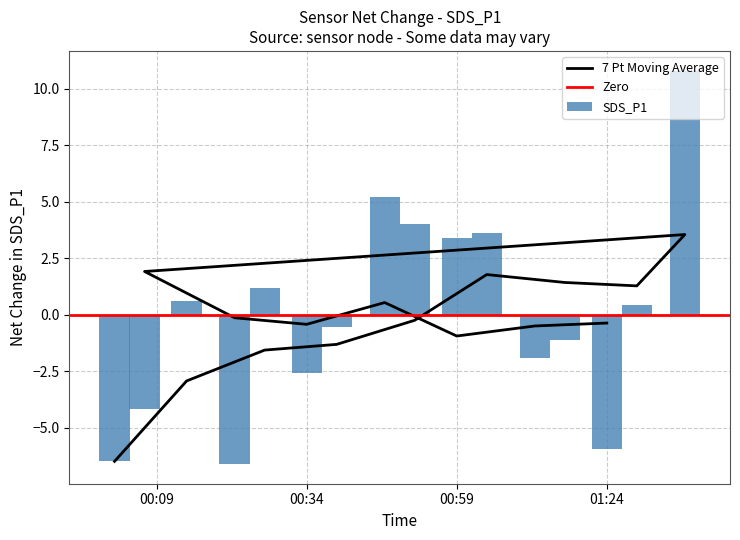

Which has a higher value, 5 or 15?

5